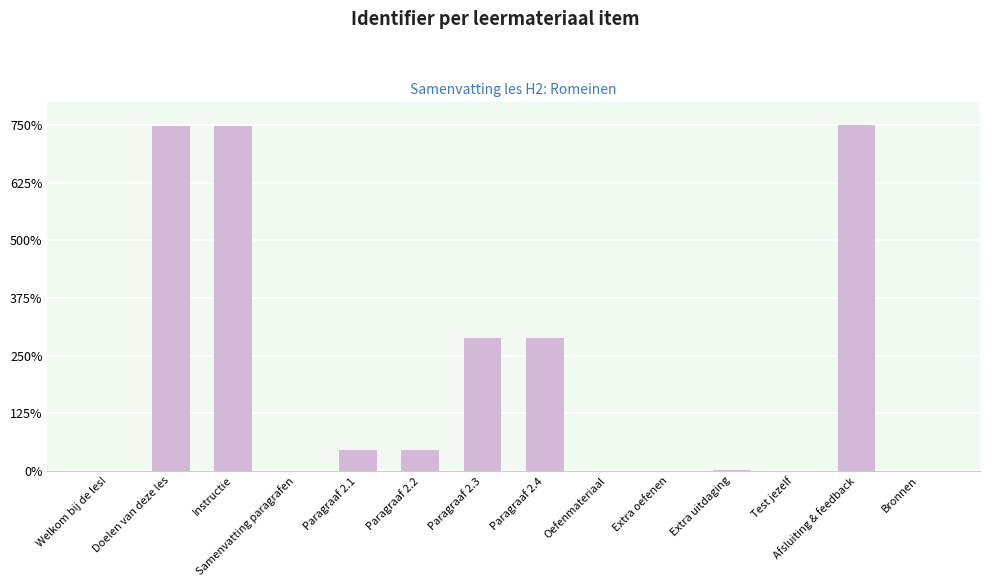

Which has a higher value, Extra oefenen or Paragraaf 2.2?

Paragraaf 2.2